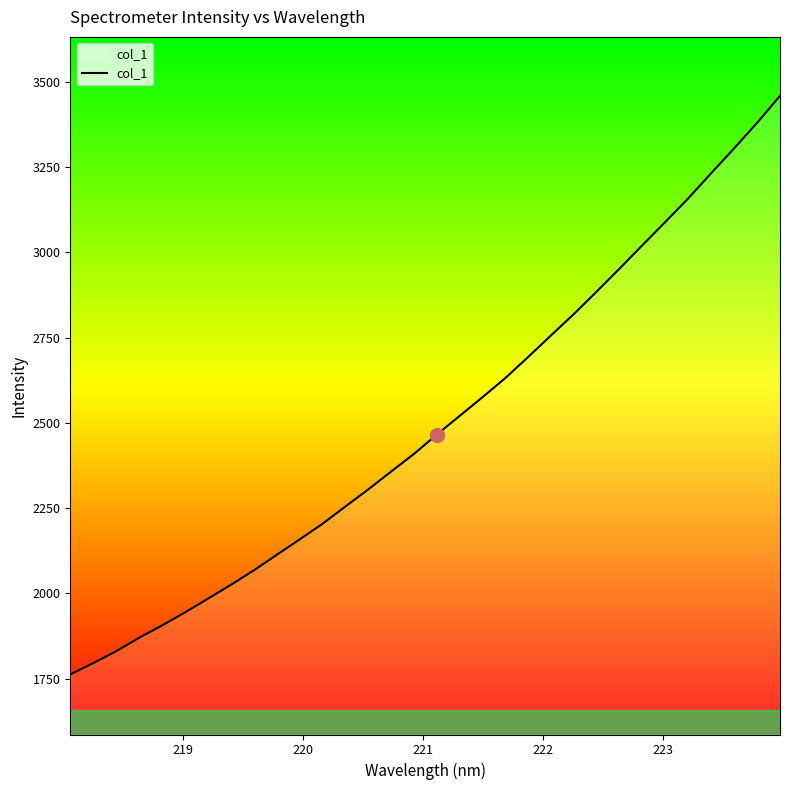

What is the smallest value displayed?

1762.1